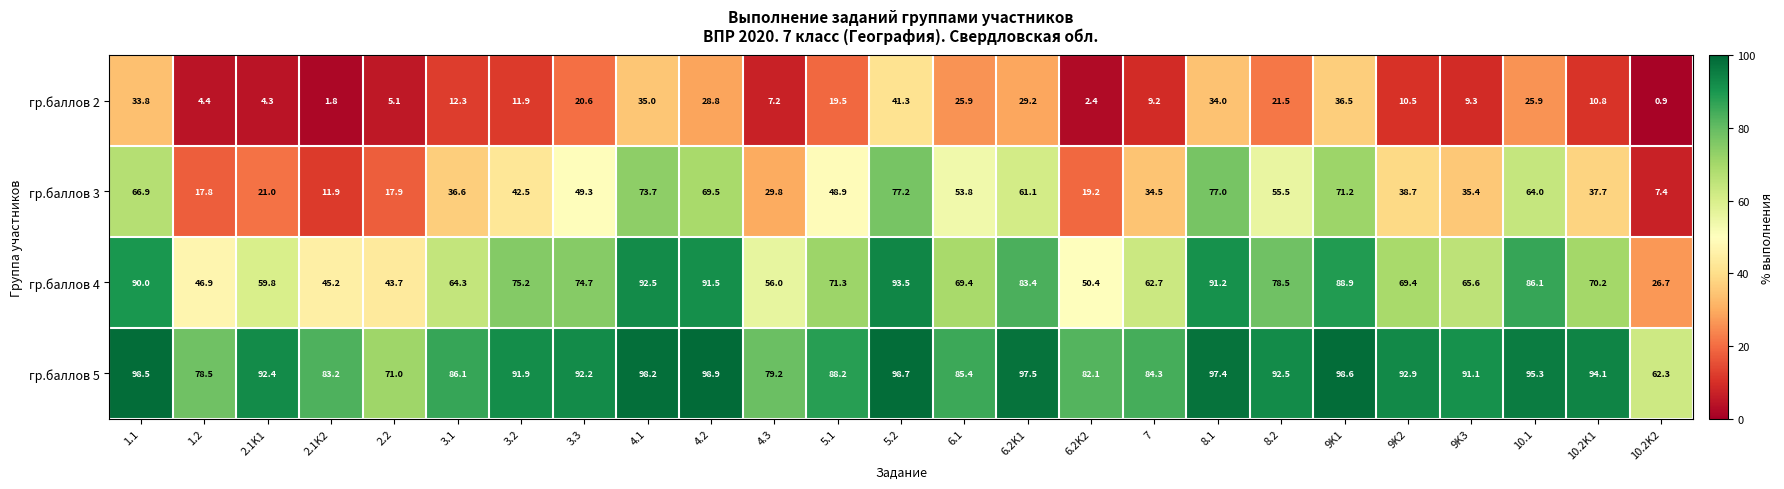

Which series changed the most between 2.1K2 and 4.2?

гр.баллов 3